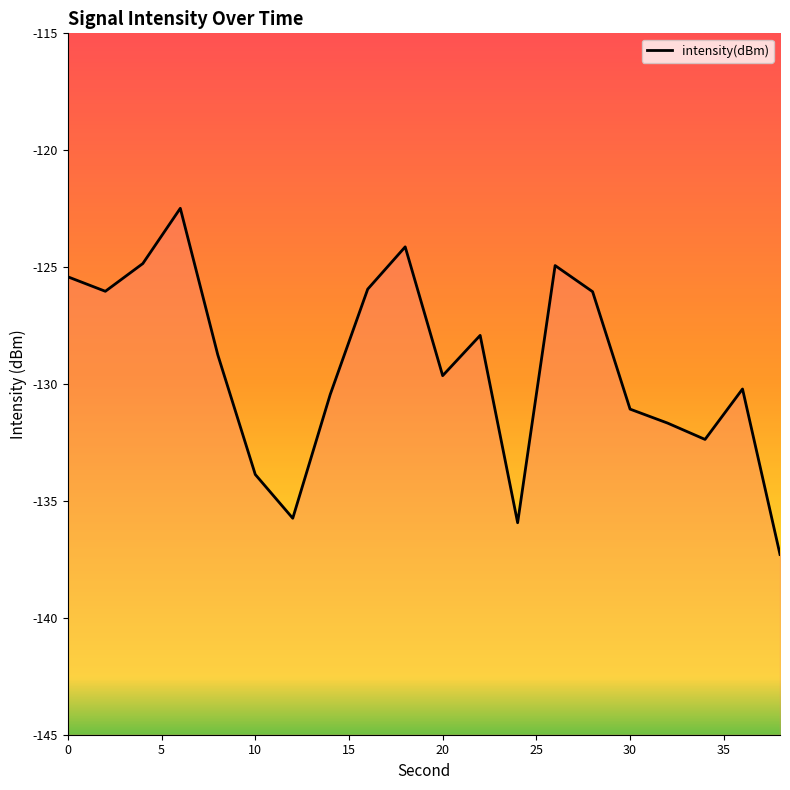

What is the minimum value shown in the chart?

-137.3